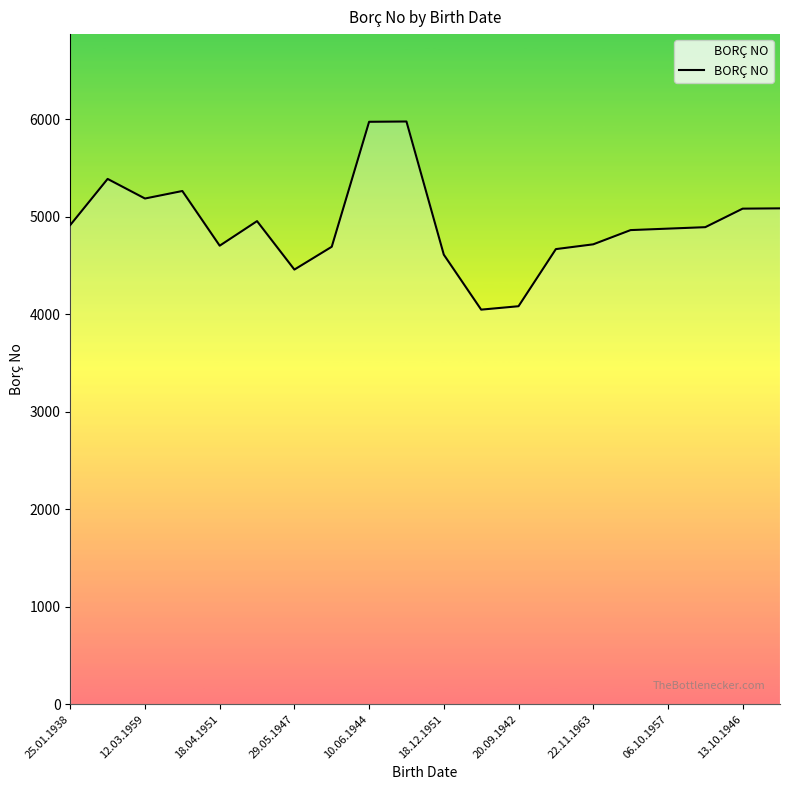

How many lines are shown in the chart?

1